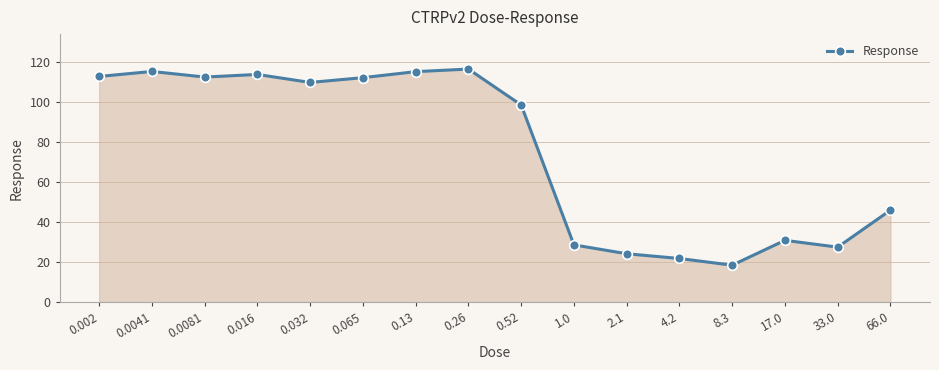

What is the value of the 14th point from the left?

30.9